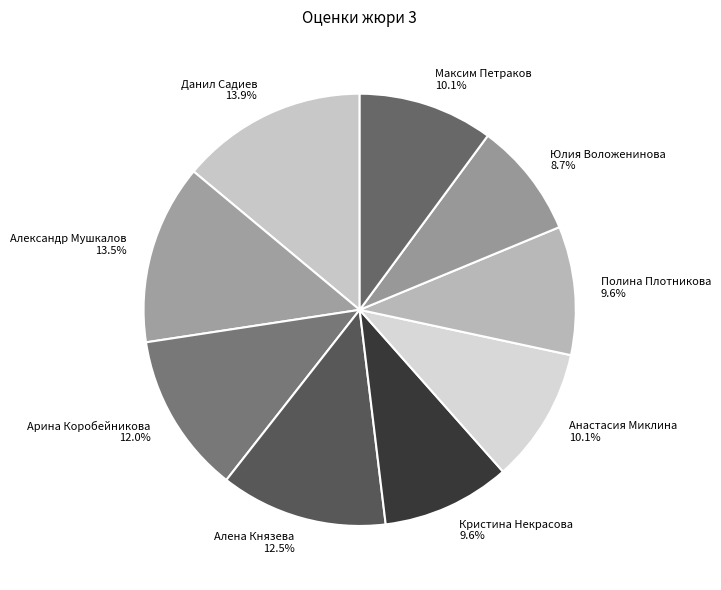

How many slices are in this pie chart?

9